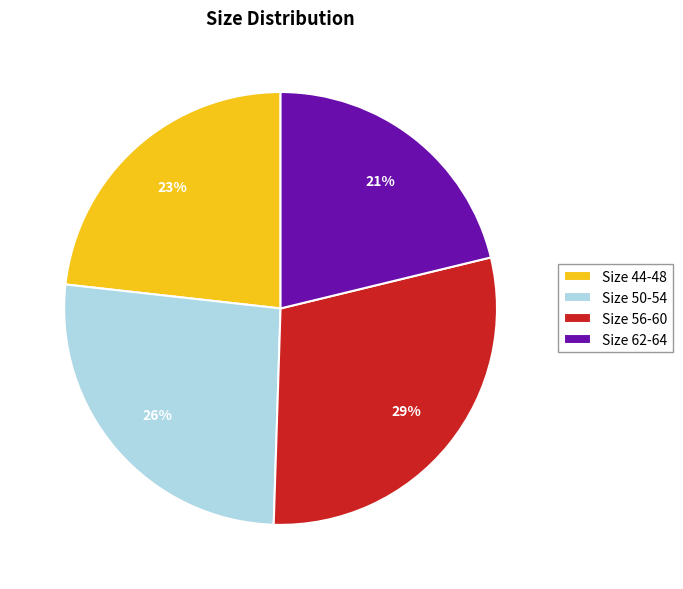

What is the ratio of the value at Size 50-54 to the value at Size 62-64?

1.2